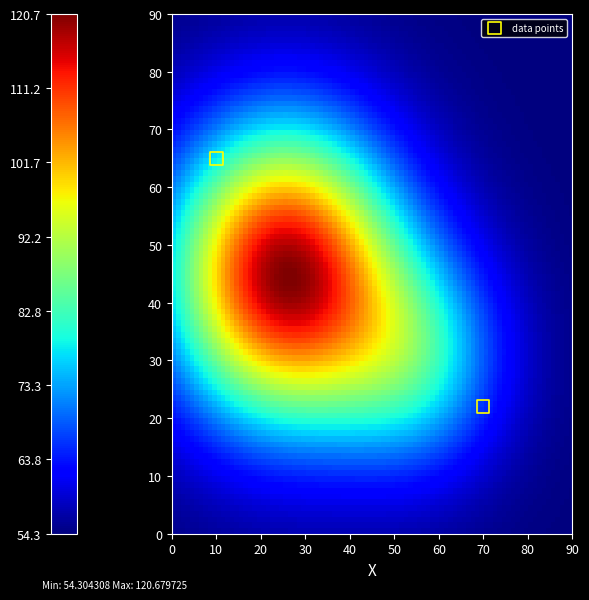

What Y value in the scatter plot is closest to 43?

22